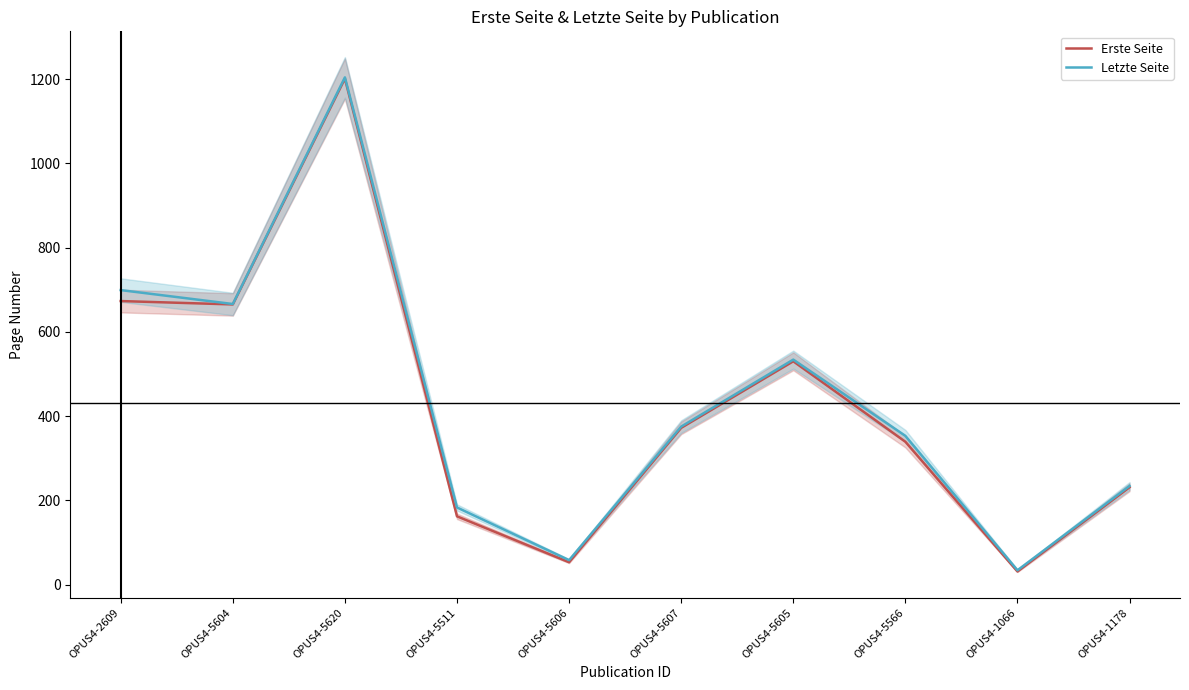

True or false: Letzte Seite has a value of 79 at OPUS4-5606.

False